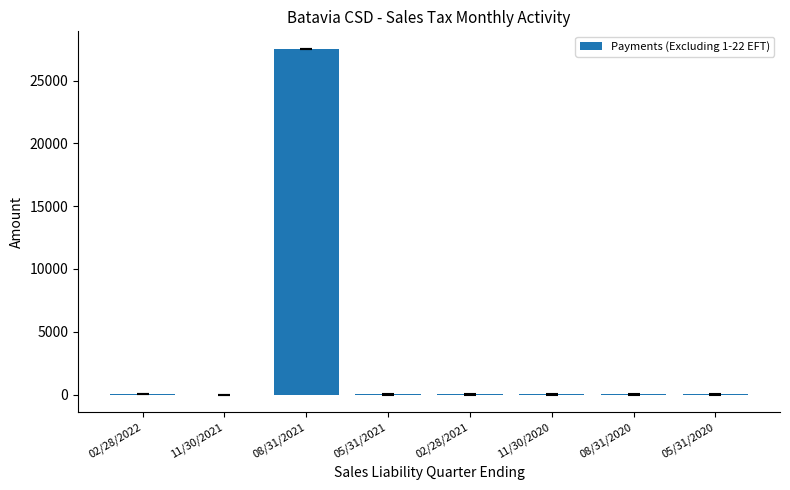

What is the sum of all values?

27595.8